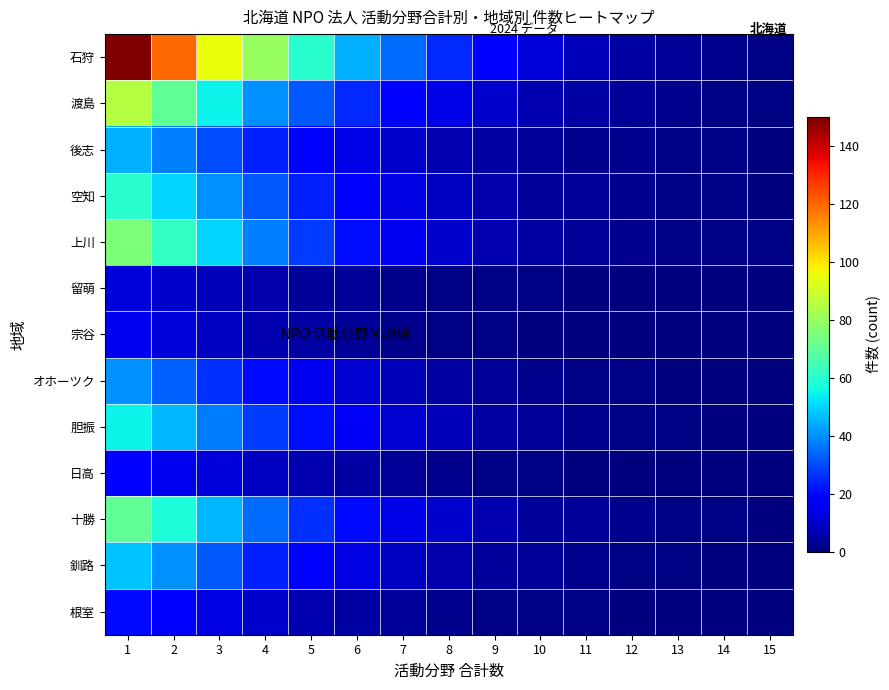

Reading left to right, what are all the values shown in this chart?

石狩: 1=150	2=120	3=95	4=80	5=60	6=45	7=35	8=25	9=18	10=12	11=8	12=5	13=3	14=2	15=1
渡島: 1=85	2=70	3=55	4=40	5=32	6=25	7=18	8=14	9=10	10=7	11=5	12=3	13=2	14=1	15=1
後志: 1=45	2=38	3=30	4=24	5=18	6=14	7=10	8=7	9=5	10=3	11=2	12=2	13=1	14=1	15=0
空知: 1=60	2=50	3=40	4=32	5=24	6=18	7=13	8=9	9=6	10=4	11=3	12=2	13=1	14=1	15=0
上川: 1=75	2=62	3=50	4=38	5=28	6=21	7=15	8=10	9=7	10=5	11=3	12=2	13=1	14=1	15=1
留萌: 1=12	2=10	3=8	4=6	5=4	6=3	7=2	8=1	9=1	10=1	11=0	12=0	13=0	14=0	15=0
宗谷: 1=15	2=12	3=9	4=7	5=5	6=3	7=2	8=1	9=1	10=0	11=0	12=0	13=0	14=0	15=0
オホーツク: 1=40	2=33	3=26	4=20	5=15	6=11	7=8	8=5	9=3	10=2	11=1	12=1	13=0	14=0	15=0
胆振: 1=55	2=46	3=37	4=28	5=21	6=16	7=11	8=8	9=5	10=3	11=2	12=1	13=1	14=0	15=0
日高: 1=18	2=15	3=12	4=9	5=7	6=5	7=3	8=2	9=1	10=1	11=0	12=0	13=0	14=0	15=0
十勝: 1=70	2=58	3=46	4=35	5=26	6=20	7=14	8=10	9=7	10=4	11=3	12=2	13=1	14=1	15=0
釧路: 1=48	2=40	3=32	4=24	5=18	6=13	7=9	8=6	9=4	10=3	11=2	12=1	13=1	14=0	15=0
根室: 1=20	2=17	3=13	4=10	5=7	6=5	7=4	8=2	9=1	10=1	11=1	12=0	13=0	14=0	15=0